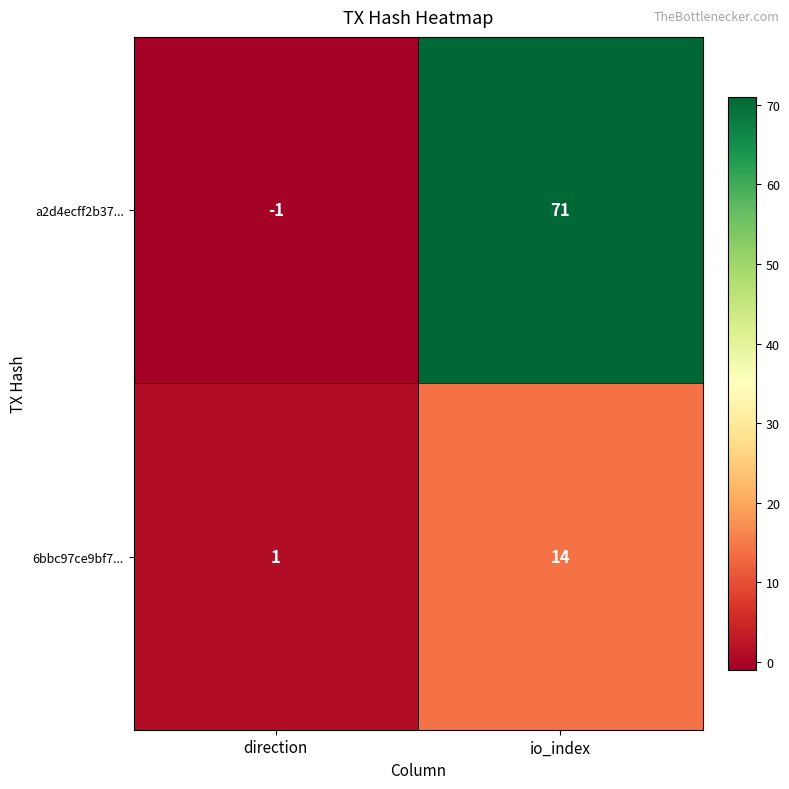

What is the spread (max minus min) of values at direction?

2